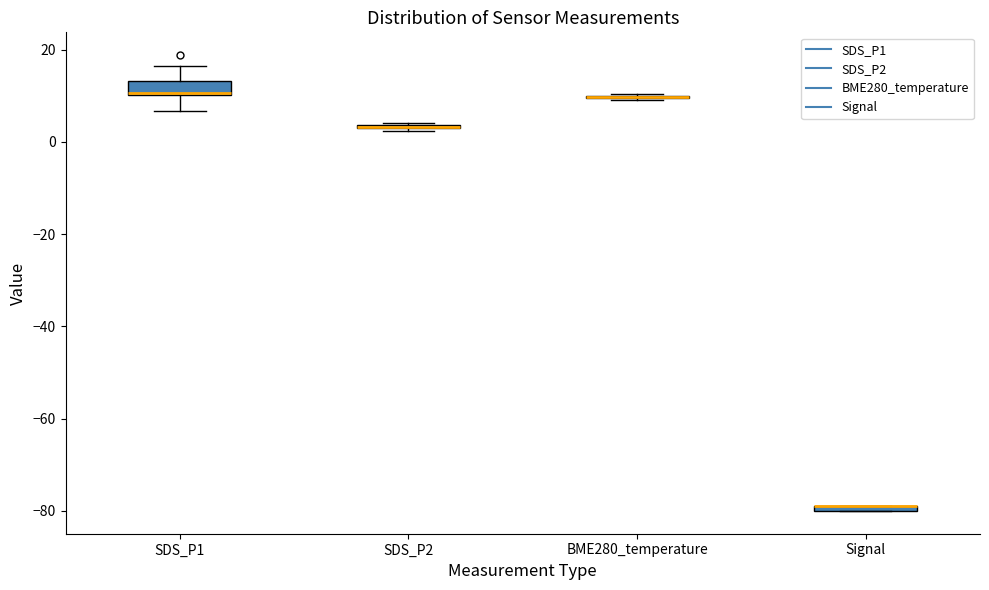

Where does the lower whisker of the box for SDS_P1 end on the y-axis? The values are not printed on the chart, so give them approximately, as read against the axis.

6